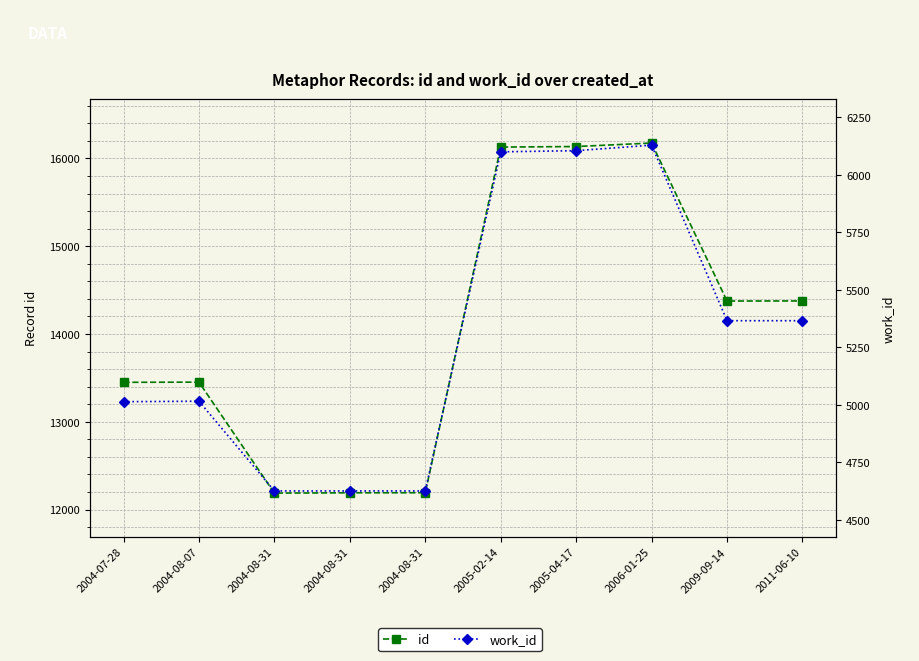

How many interior local peaks does the work_id series have?

2